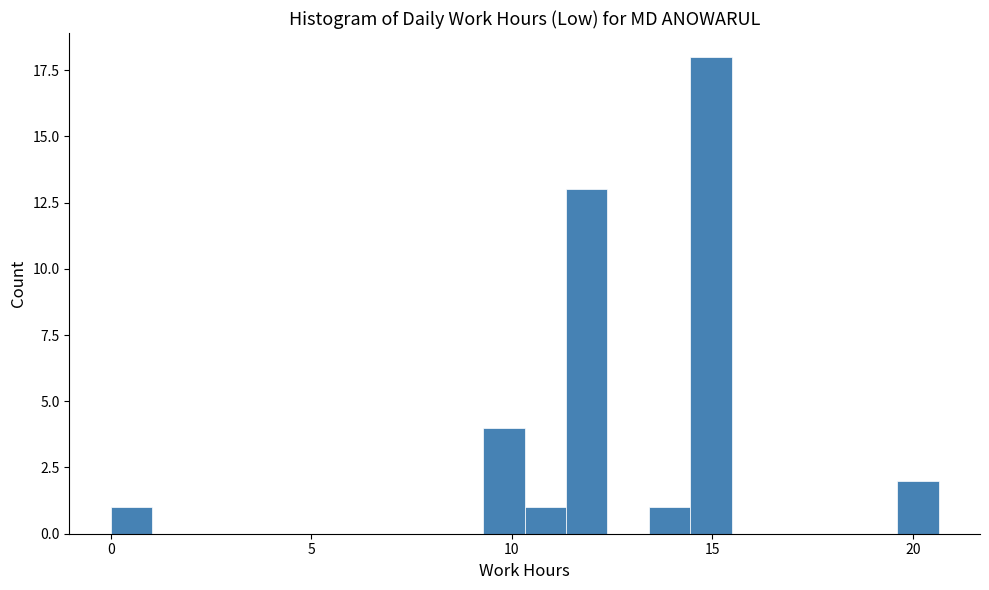

Around what value on the x-axis is the tallest bar? Give the approximate position of its centre, as read against the axis.

15.0